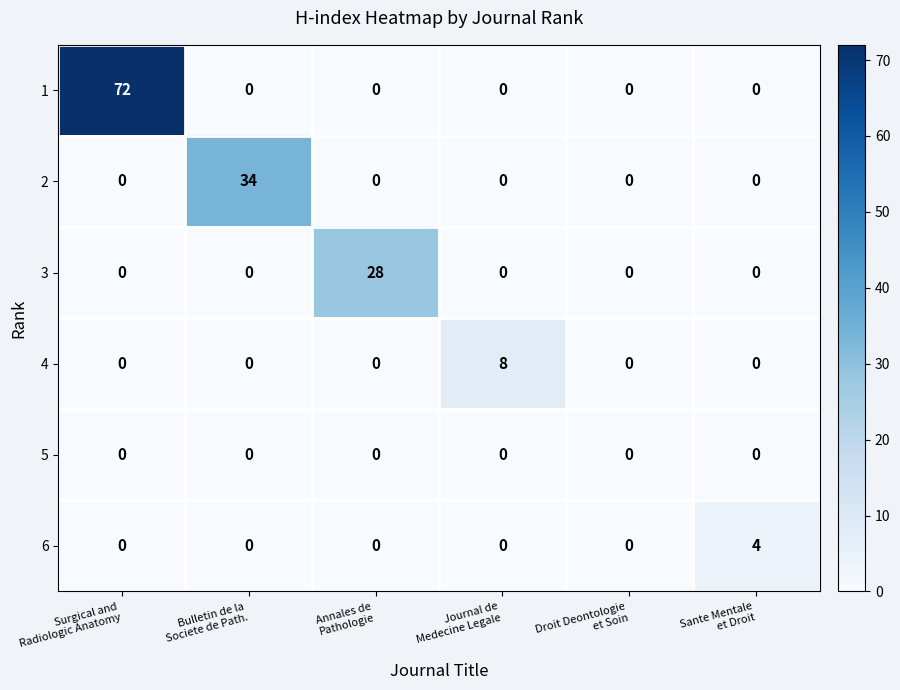

At how many categories does at least one series exceed 2?

5